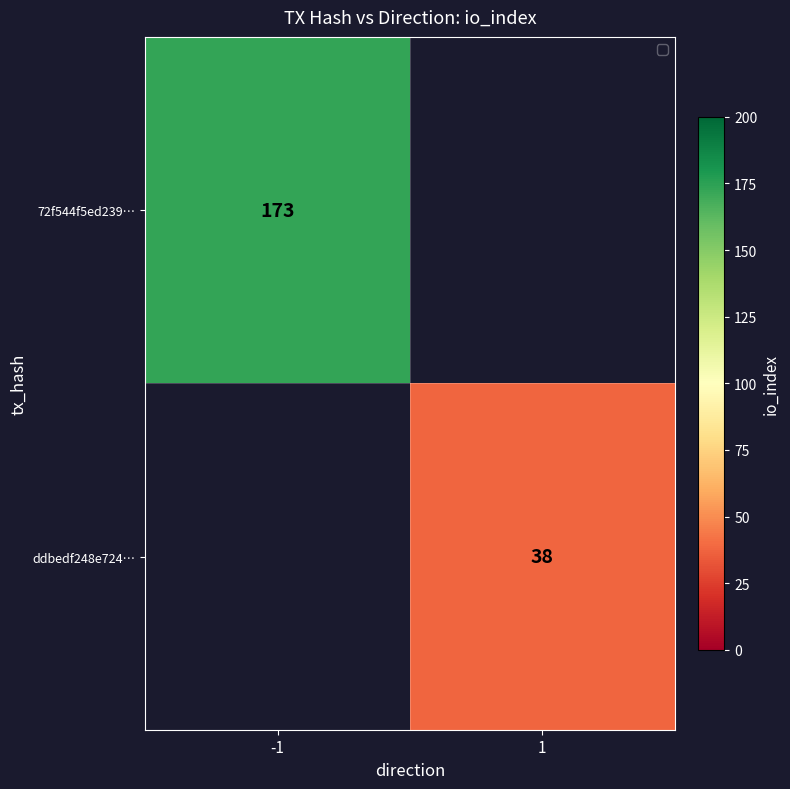

What is the maximum value shown in the chart?

173